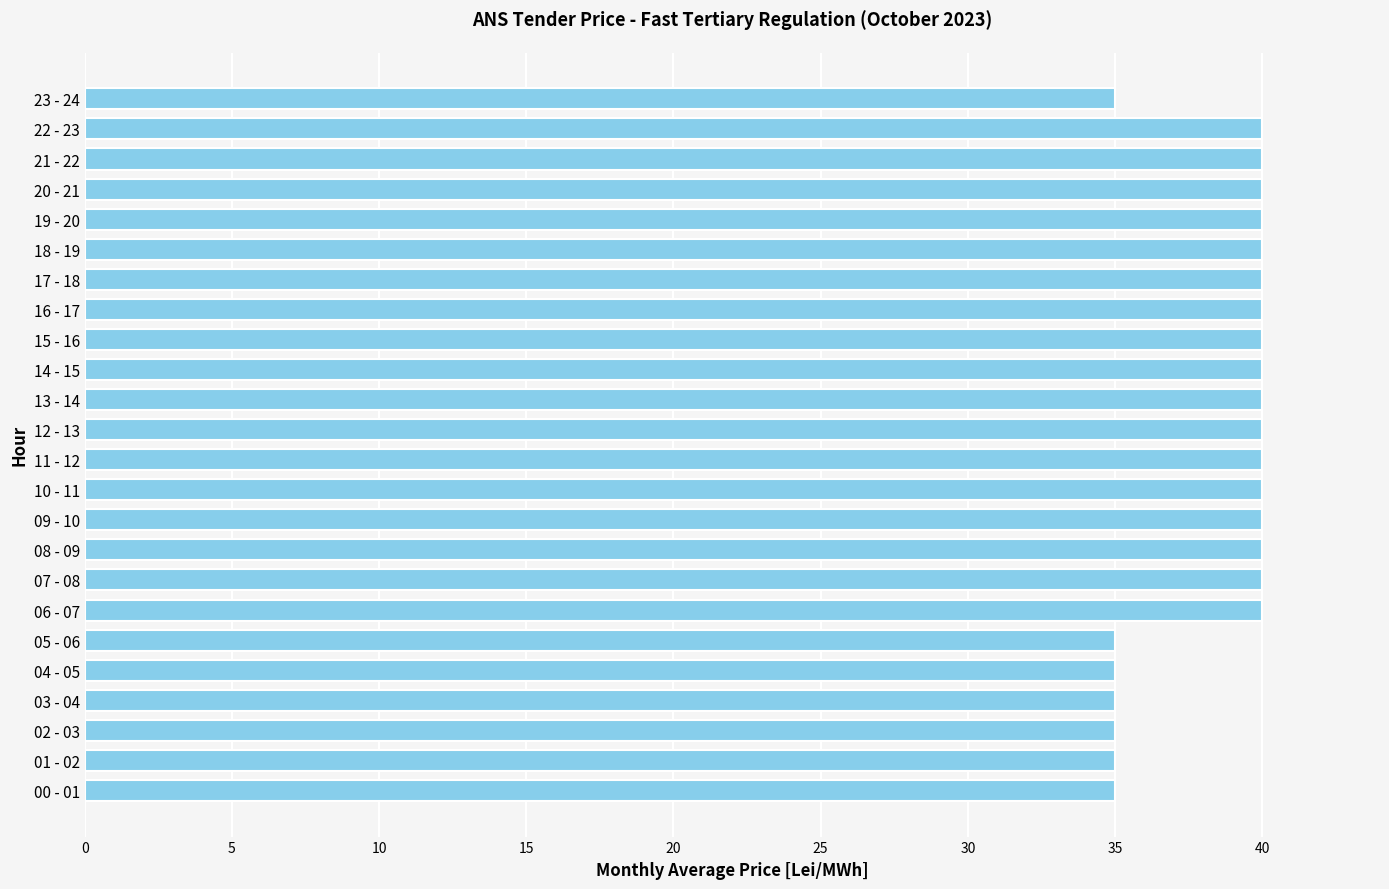

What is the smallest value displayed?

35